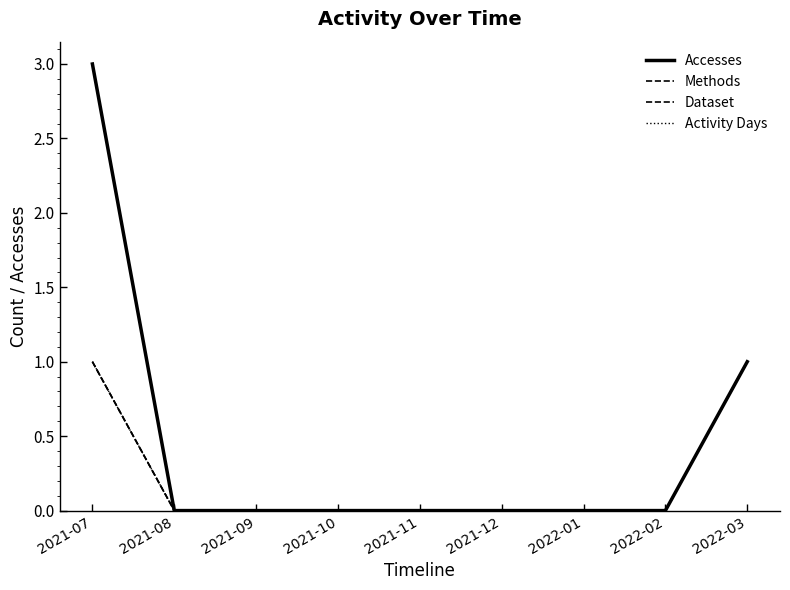

Is this an area chart (filled region under the line)?

No